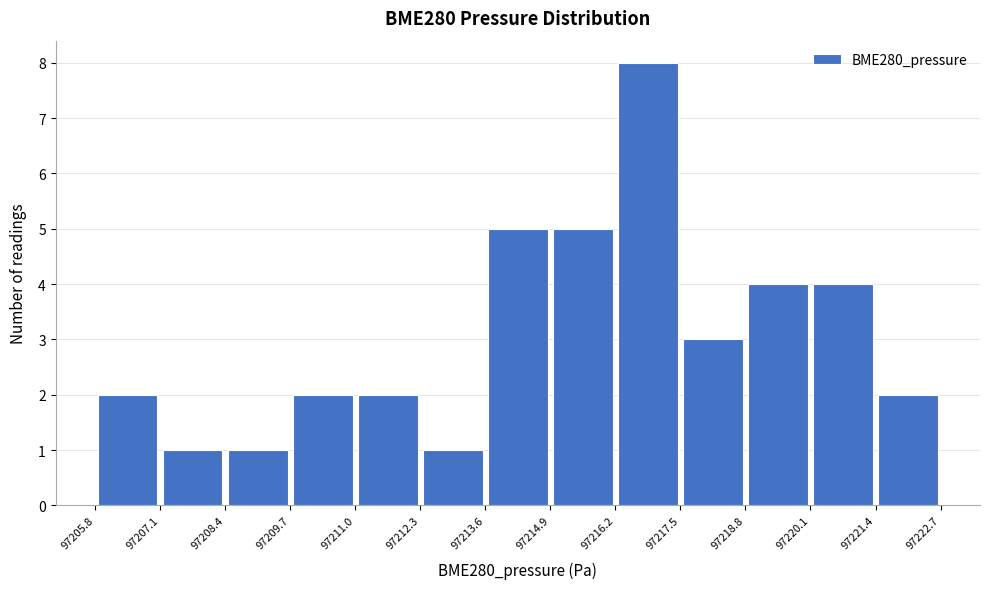

Reading left to right, transcribe this chart: for each bar, give the range it covers on the x-axis and its height. The values are not printed on the chart, so give them approximately, as read against the axis.

97205.8 to 97207.1: 2
97207.1 to 97208.4: 1
97208.4 to 97209.7: 1
97209.7 to 97211.0: 2
97211.0 to 97212.3: 2
97212.3 to 97213.6: 1
97213.6 to 97214.9: 5
97214.9 to 97216.2: 5
97216.2 to 97217.5: 8
97217.5 to 97218.8: 3
97218.8 to 97220.1: 4
97220.1 to 97221.4: 4
97221.4 to 97222.7: 2